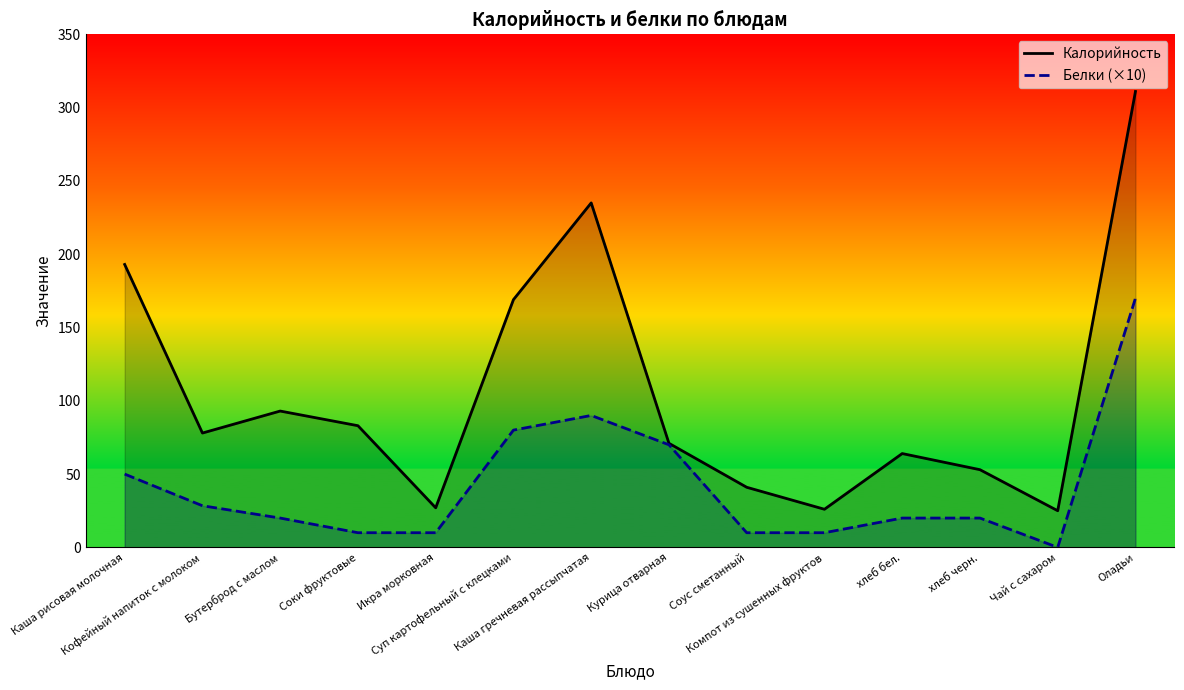

What is the value of the Калорийность point at the 7th from the left?

235.0